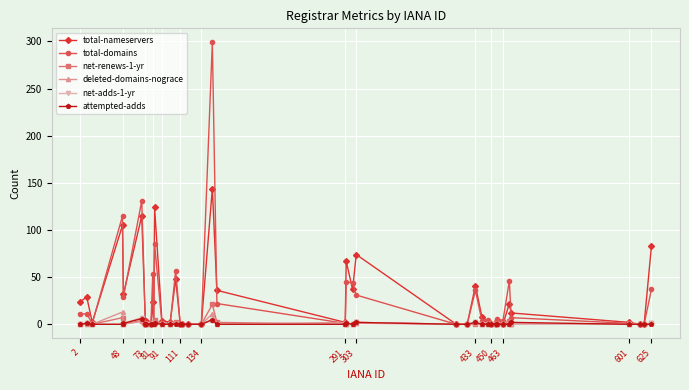

How many series are shown in this chart?

6